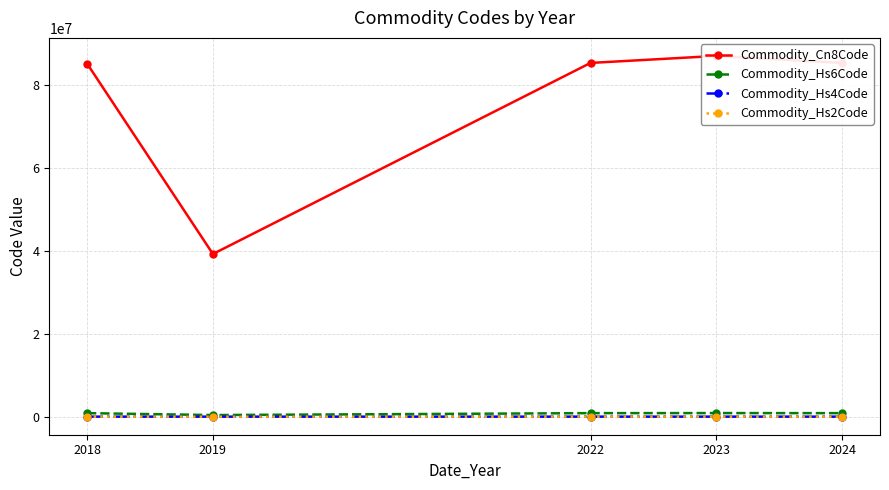

How many interior local valleys does the Commodity_Cn8Code series have?

1